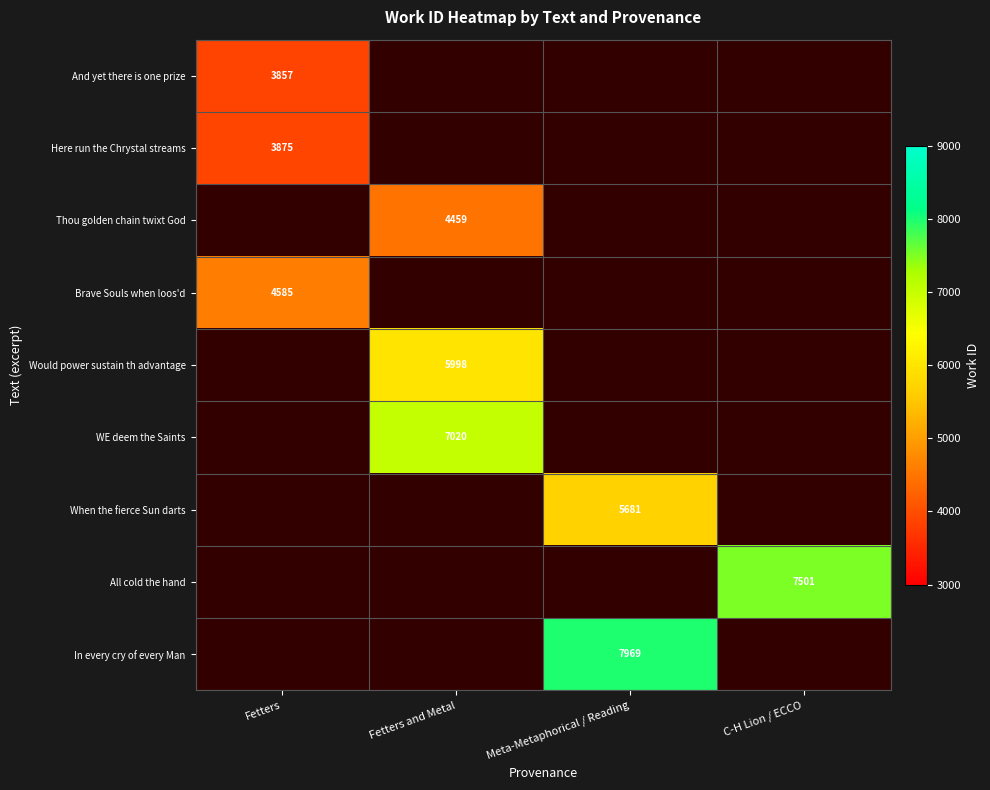

The Here run the Chrystal streams series shows 1322.1 at Fetters. True or false?

False